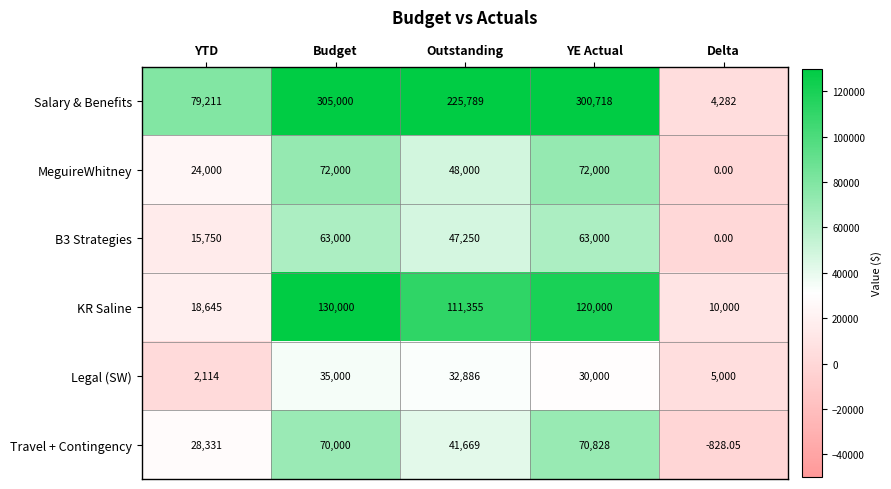

How many series are shown in this chart?

6